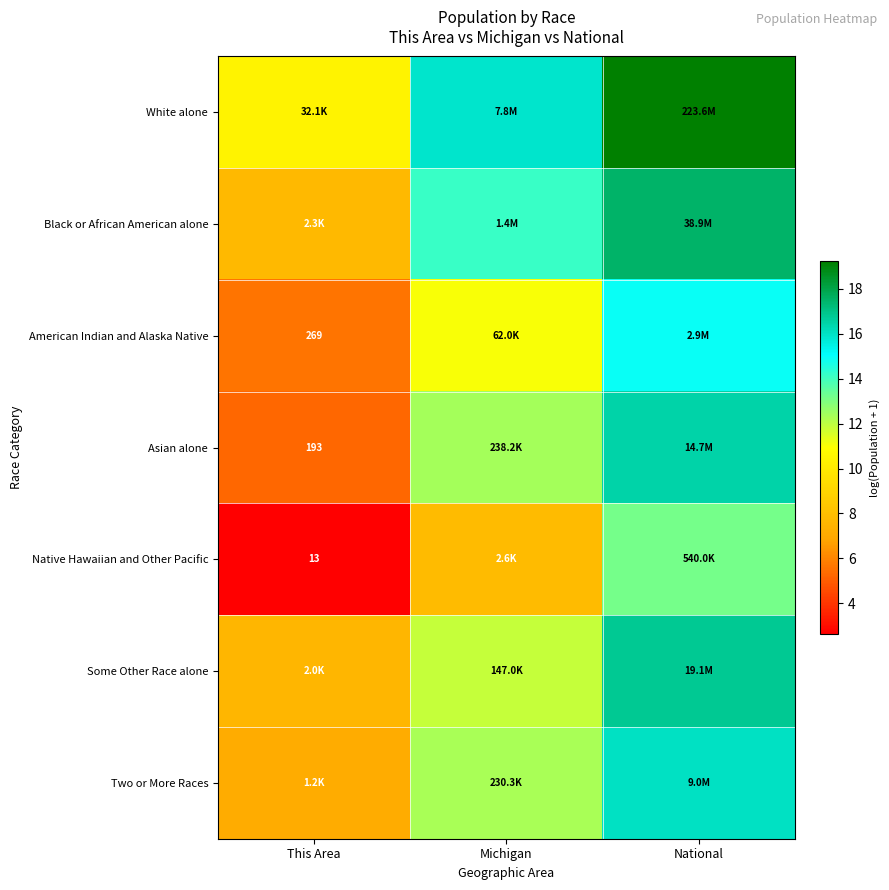

What is the difference between the maximum and minimum values in the Native Hawaiian and Other Pacific series?

10.6